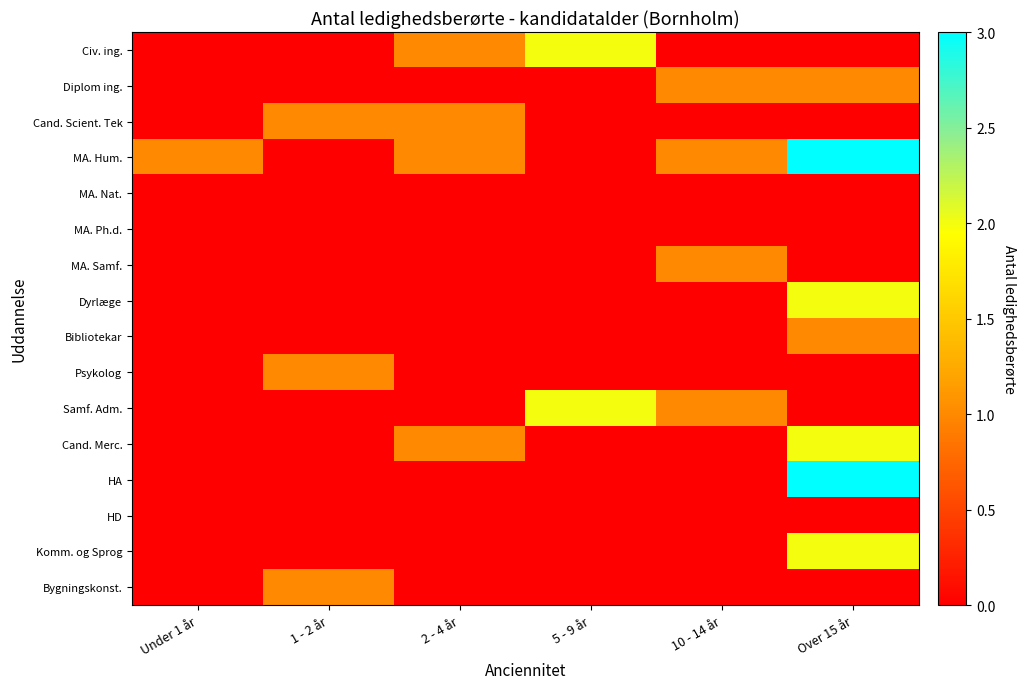

Reading left to right, what are all the values shown in this chart?

Civ. ing.: Under 1 år=0	1 - 2 år=0	2 - 4 år=1	5 - 9 år=2	10 - 14 år=0	Over 15 år=0
Diplom ing.: Under 1 år=0	1 - 2 år=0	2 - 4 år=0	5 - 9 år=0	10 - 14 år=1	Over 15 år=1
Cand. Scient. Tek: Under 1 år=0	1 - 2 år=1	2 - 4 år=1	5 - 9 år=0	10 - 14 år=0	Over 15 år=0
MA. Hum.: Under 1 år=1	1 - 2 år=0	2 - 4 år=1	5 - 9 år=0	10 - 14 år=1	Over 15 år=3
MA. Nat.: Under 1 år=0	1 - 2 år=0	2 - 4 år=0	5 - 9 år=0	10 - 14 år=0	Over 15 år=0
MA. Ph.d.: Under 1 år=0	1 - 2 år=0	2 - 4 år=0	5 - 9 år=0	10 - 14 år=0	Over 15 år=0
MA. Samf.: Under 1 år=0	1 - 2 år=0	2 - 4 år=0	5 - 9 år=0	10 - 14 år=1	Over 15 år=0
Dyrlæge: Under 1 år=0	1 - 2 år=0	2 - 4 år=0	5 - 9 år=0	10 - 14 år=0	Over 15 år=2
Bibliotekar: Under 1 år=0	1 - 2 år=0	2 - 4 år=0	5 - 9 år=0	10 - 14 år=0	Over 15 år=1
Psykolog: Under 1 år=0	1 - 2 år=1	2 - 4 år=0	5 - 9 år=0	10 - 14 år=0	Over 15 år=0
Samf. Adm.: Under 1 år=0	1 - 2 år=0	2 - 4 år=0	5 - 9 år=2	10 - 14 år=1	Over 15 år=0
Cand. Merc.: Under 1 år=0	1 - 2 år=0	2 - 4 år=1	5 - 9 år=0	10 - 14 år=0	Over 15 år=2
HA: Under 1 år=0	1 - 2 år=0	2 - 4 år=0	5 - 9 år=0	10 - 14 år=0	Over 15 år=3
HD: Under 1 år=0	1 - 2 år=0	2 - 4 år=0	5 - 9 år=0	10 - 14 år=0	Over 15 år=0
Komm. og Sprog: Under 1 år=0	1 - 2 år=0	2 - 4 år=0	5 - 9 år=0	10 - 14 år=0	Over 15 år=2
Bygningskonst.: Under 1 år=0	1 - 2 år=1	2 - 4 år=0	5 - 9 år=0	10 - 14 år=0	Over 15 år=0